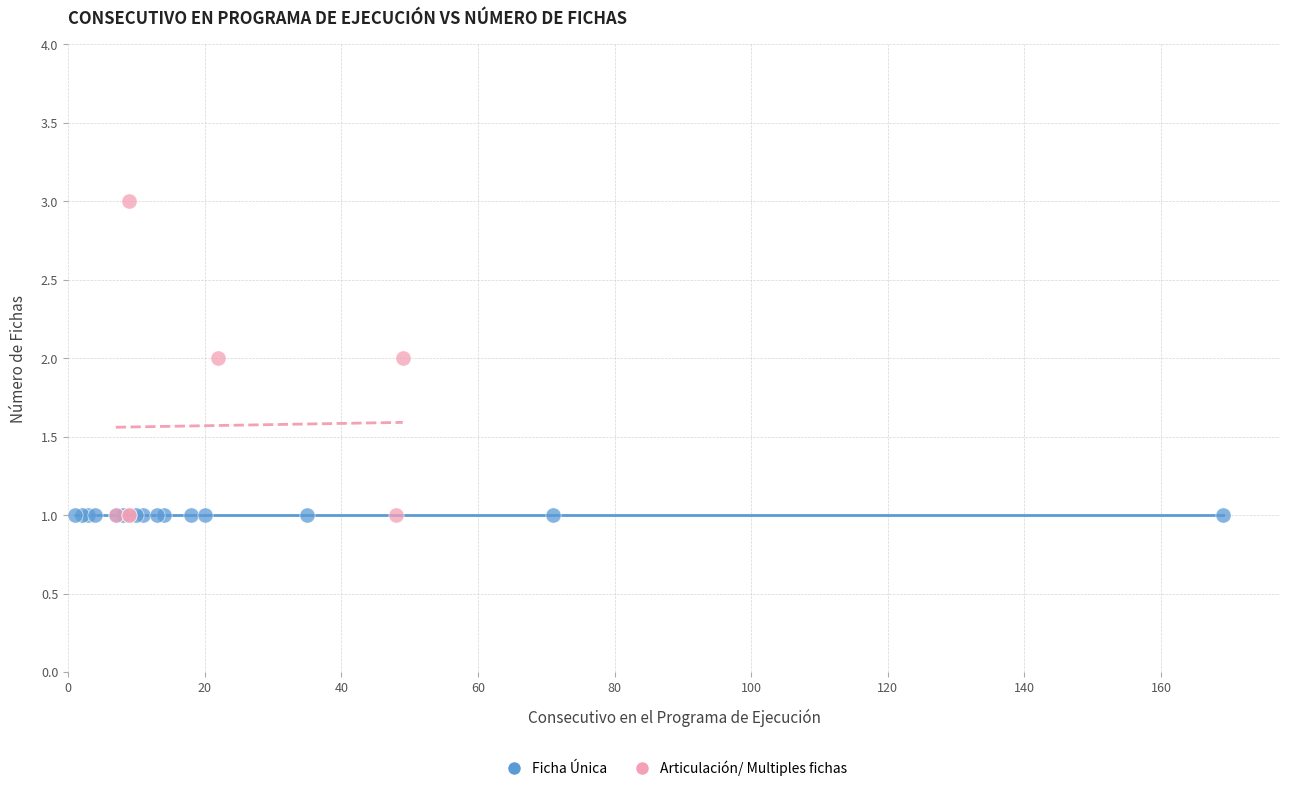

Which series contains the highest Y value?

Articulación/ Multiples fichas